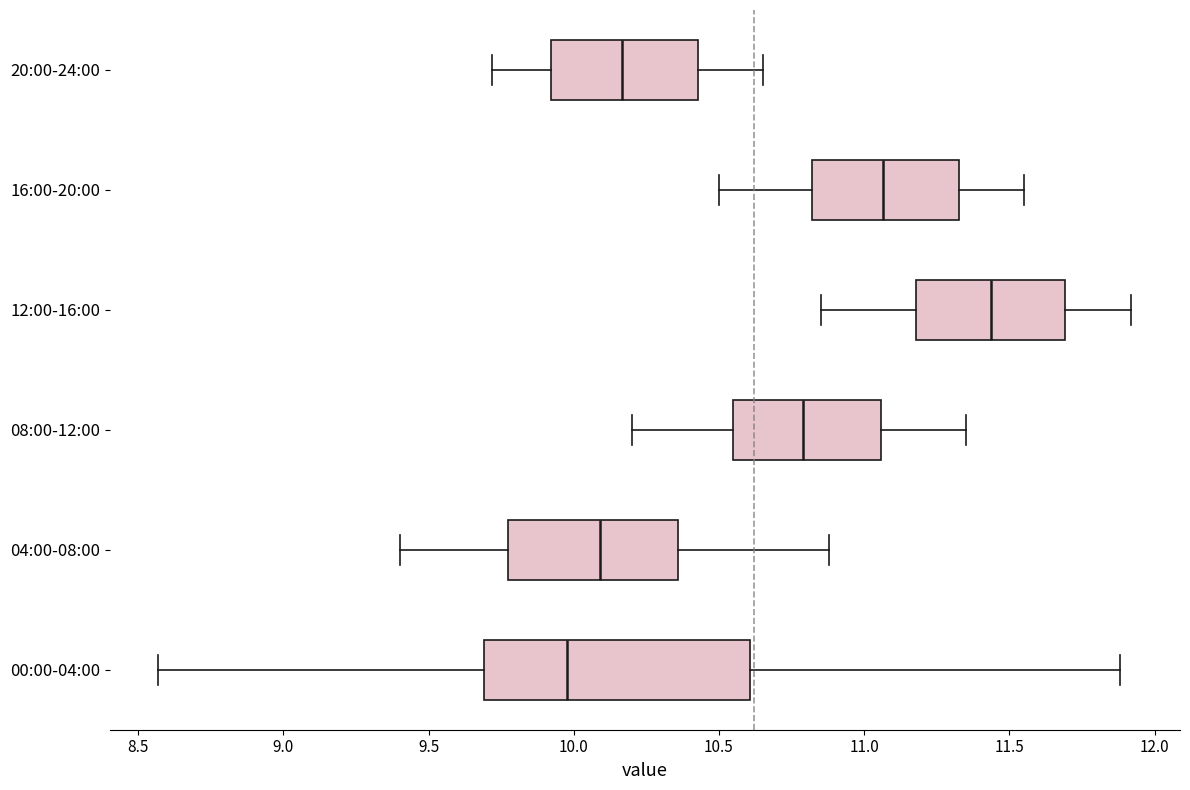

Which box is the widest, from its left edge to its right edge?

00:00-04:00